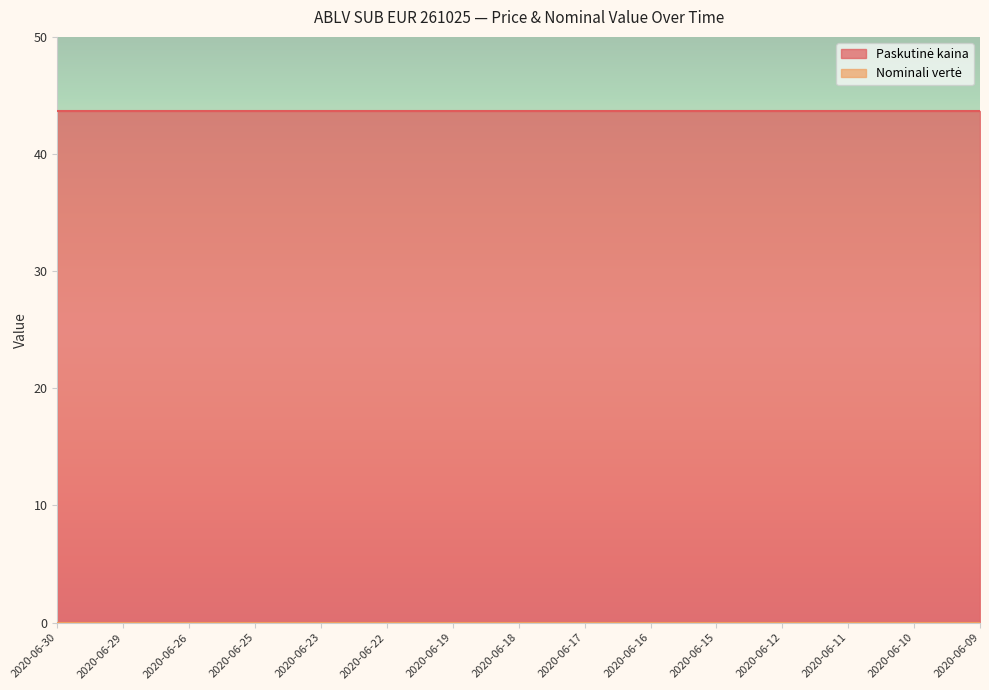

Rank the series by their maximum value, from lowest to highest.

Nominali vertė, Paskutinė kaina